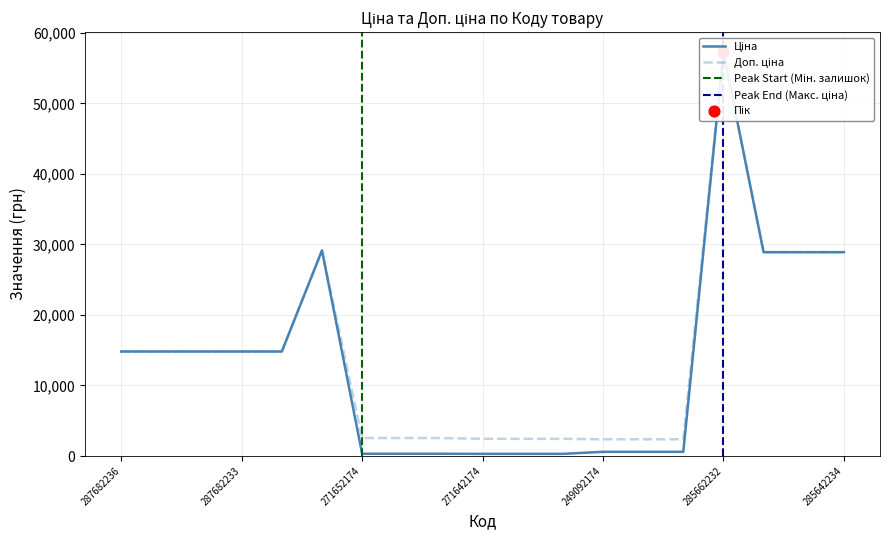

Which series reaches the maximum Y coordinate?

Ціна